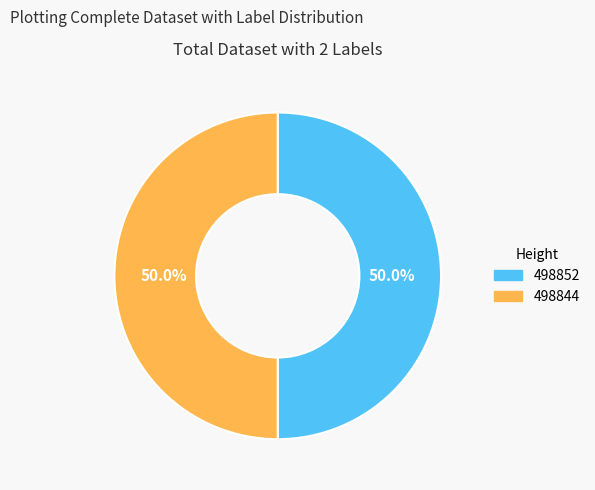

To the nearest percent, what is the average slice percentage?

50%